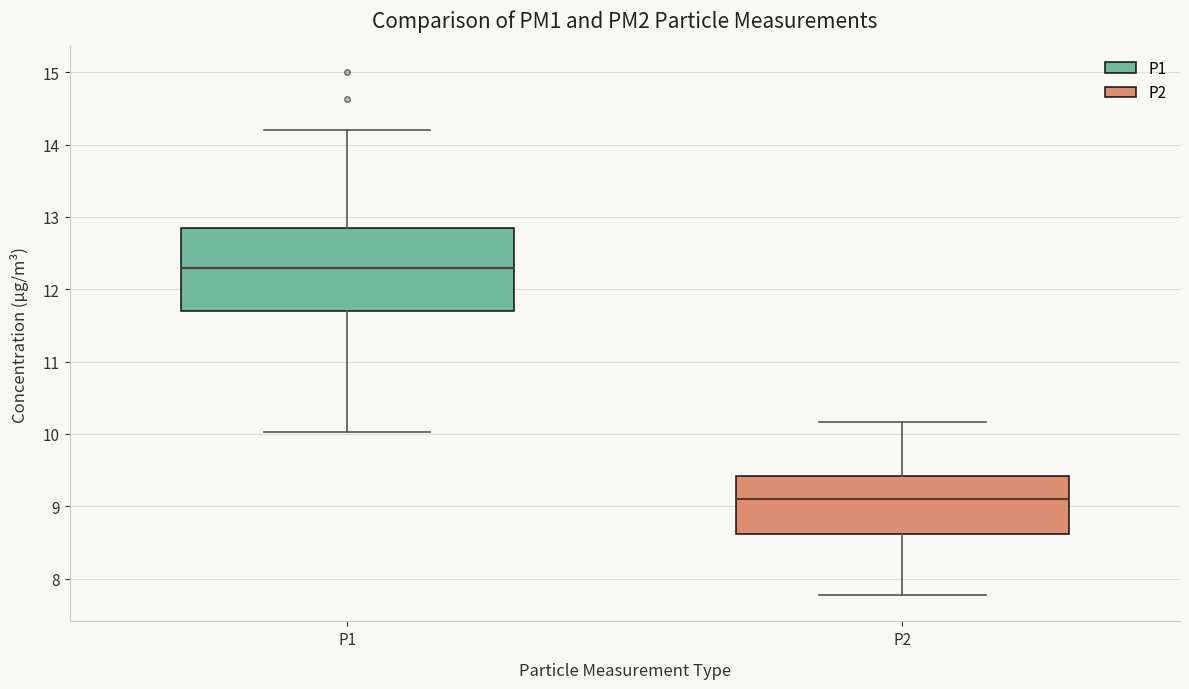

Reading left to right, transcribe this box plot: for each box, give where its median line is, the range the box spans, and where its two whiskers end, as read against the y-axis. The values are not printed on the chart, so give them approximately, as read against the axis.

P1: median 12.3, box 11.7 to 12.8, whiskers 10.0 to 14.2
P2: median 9.1, box 8.6 to 9.4, whiskers 7.8 to 10.2